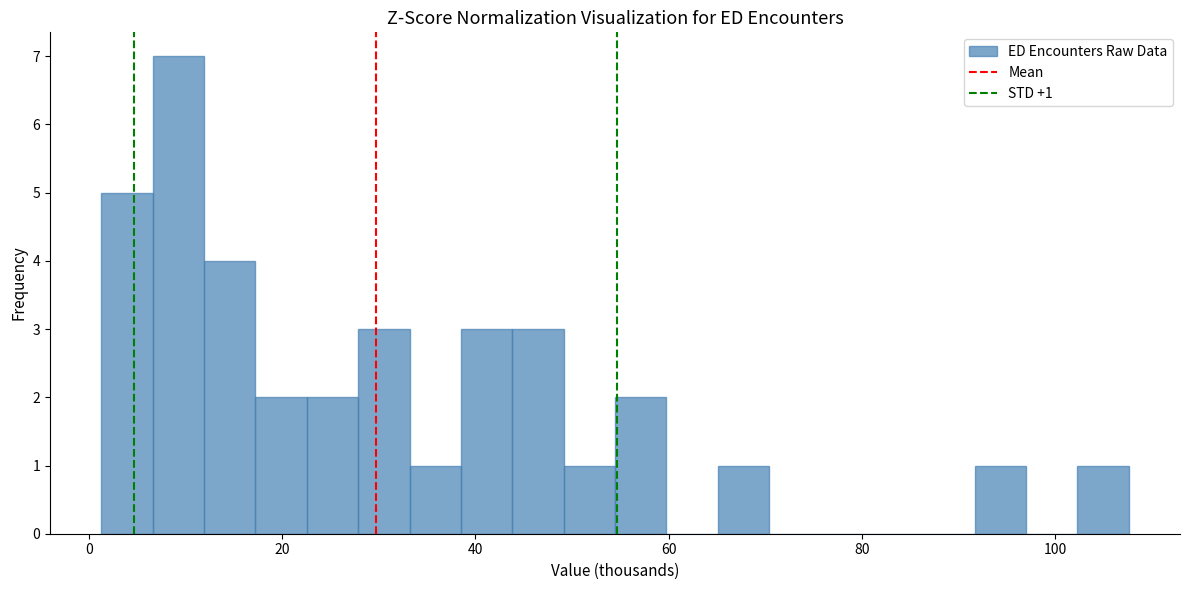

Around what value on the x-axis is the tallest bar? Give the approximate position of its centre, as read against the axis.

10